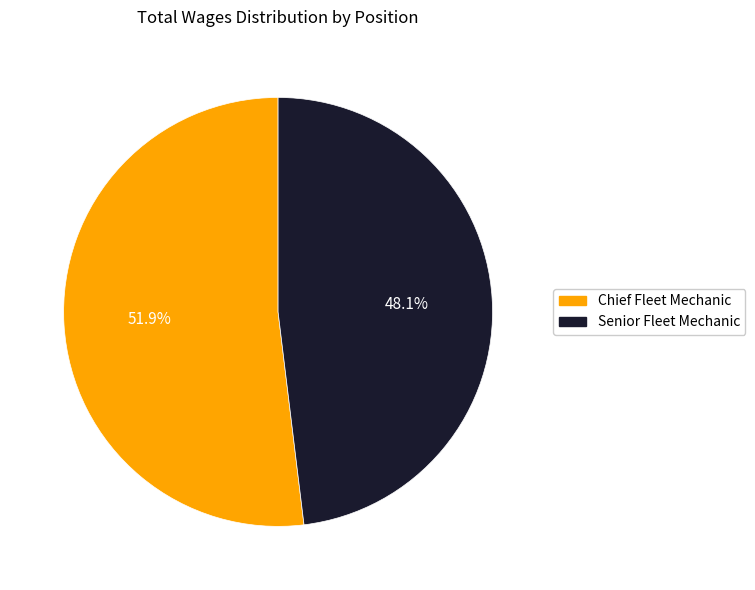

Rank the categories by value from highest to lowest.

Chief Fleet Mechanic, Senior Fleet Mechanic